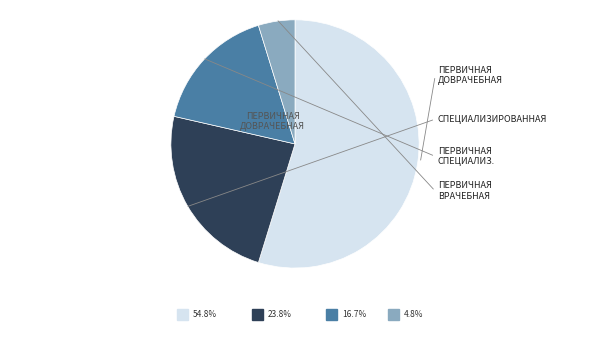

Which slice is the smallest?

первичная врачебная медико-санитарная помощь